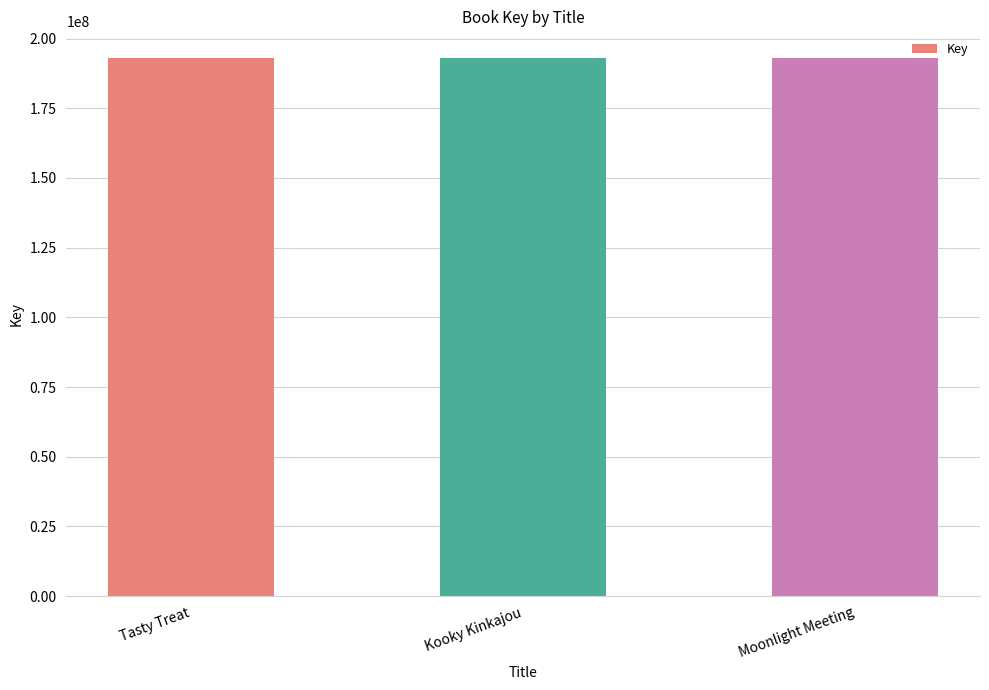

What is the greatest value displayed?

192941513